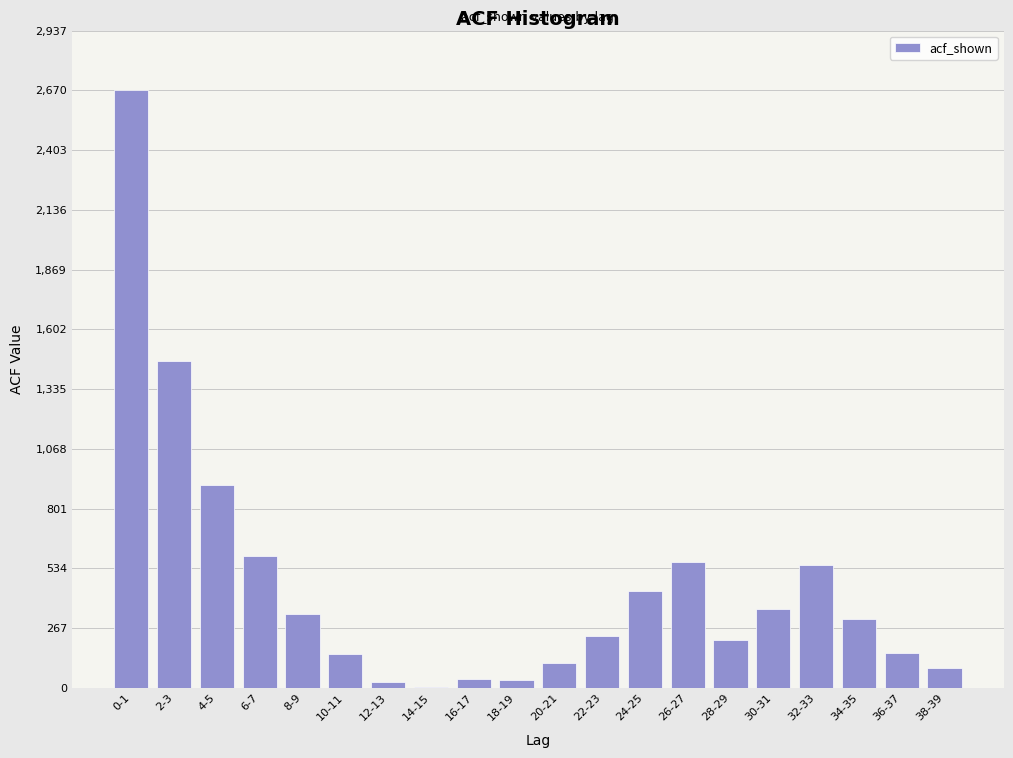

Approximately how many times larger is the value at 6-7 compared to 10-11?

3.9